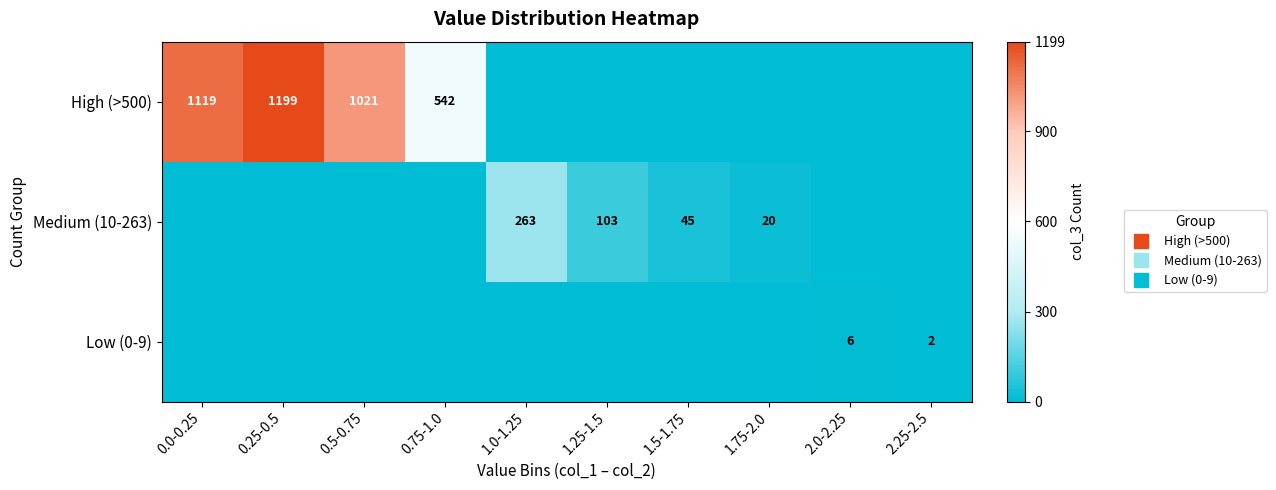

Which series has the largest range (max minus min)?

High (>500)